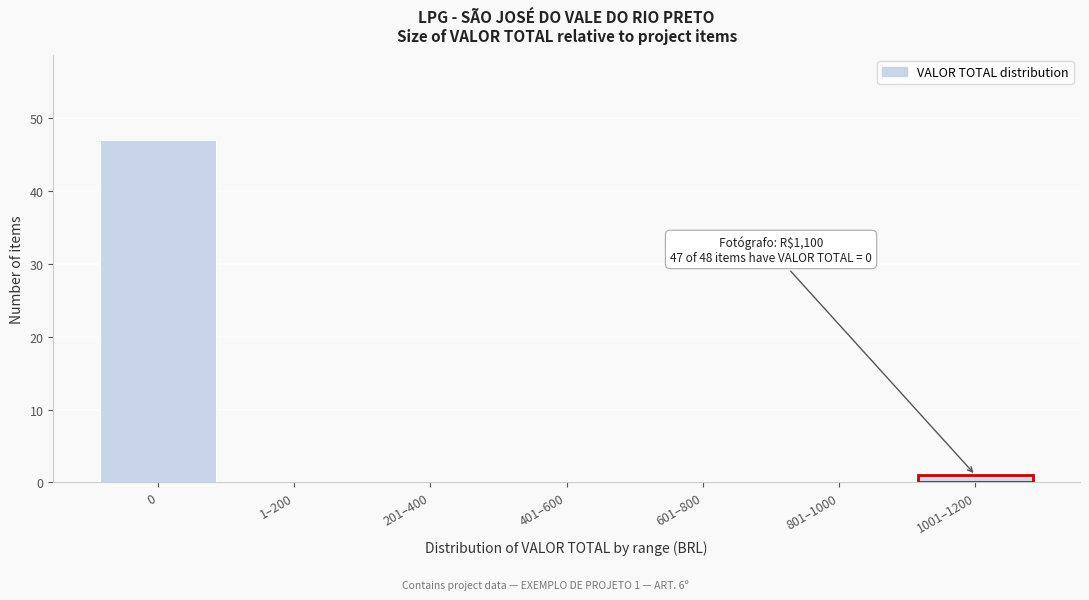

Reading right to left, list all the values displayed in this chart.

1001–1200=1	801–1000=0	601–800=0	401–600=0	201–400=0	1–200=0	0=47